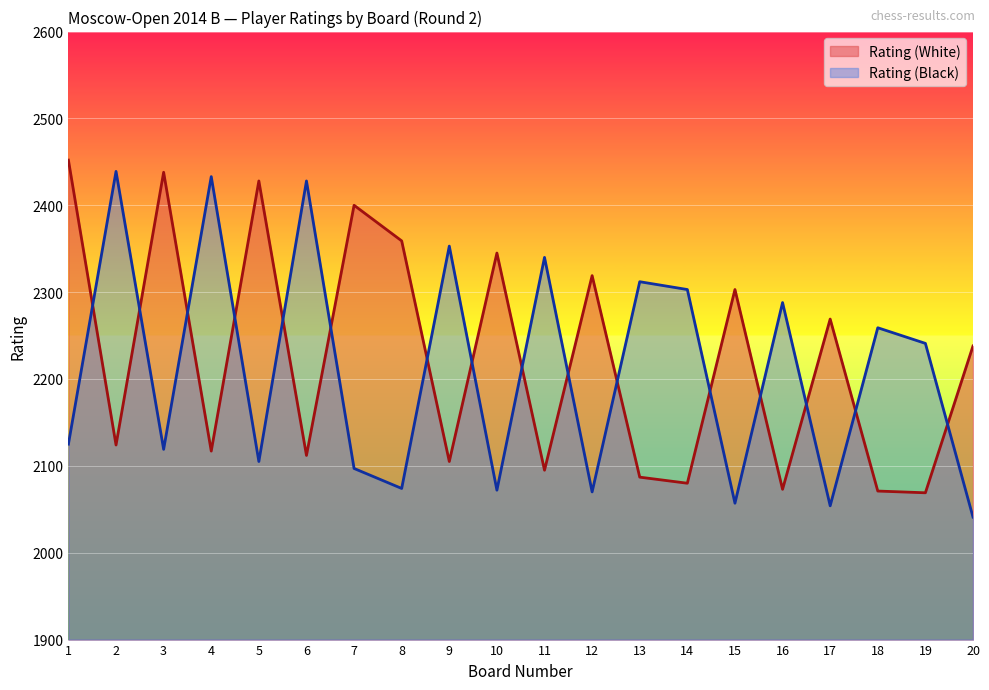

What is the total value across all series at 17?

4323